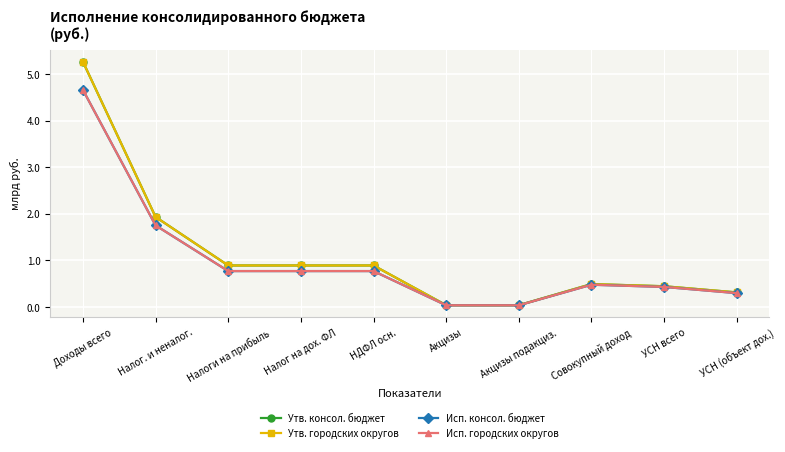

Does the chart have visible grid lines?

Yes